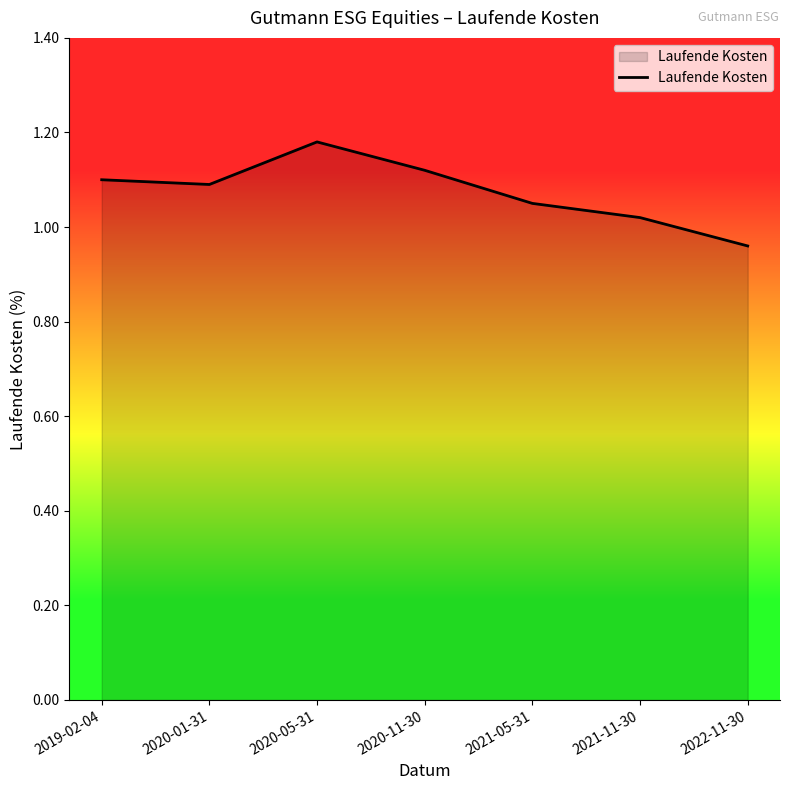

What is the sum of the values at 2022-11-30 and 2021-11-30?

2.0